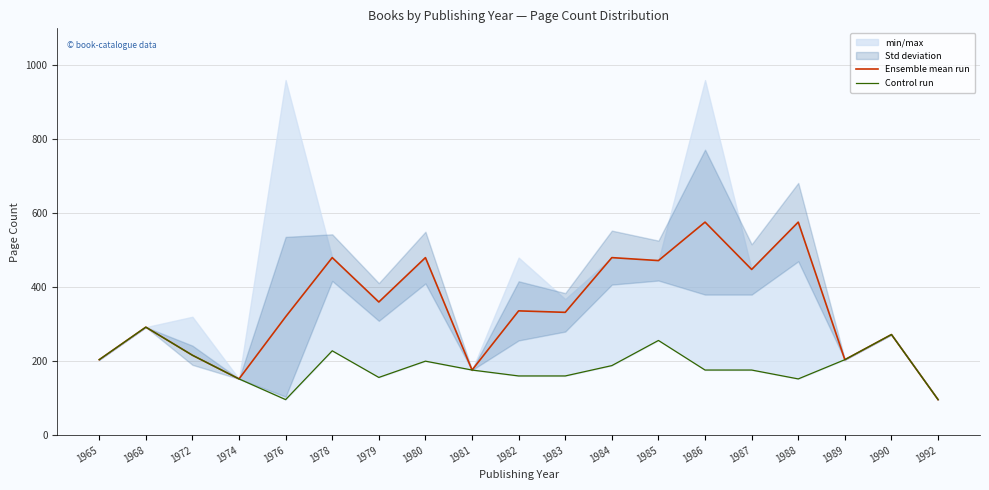

What is the spread (max minus min) of values at 1982?

176